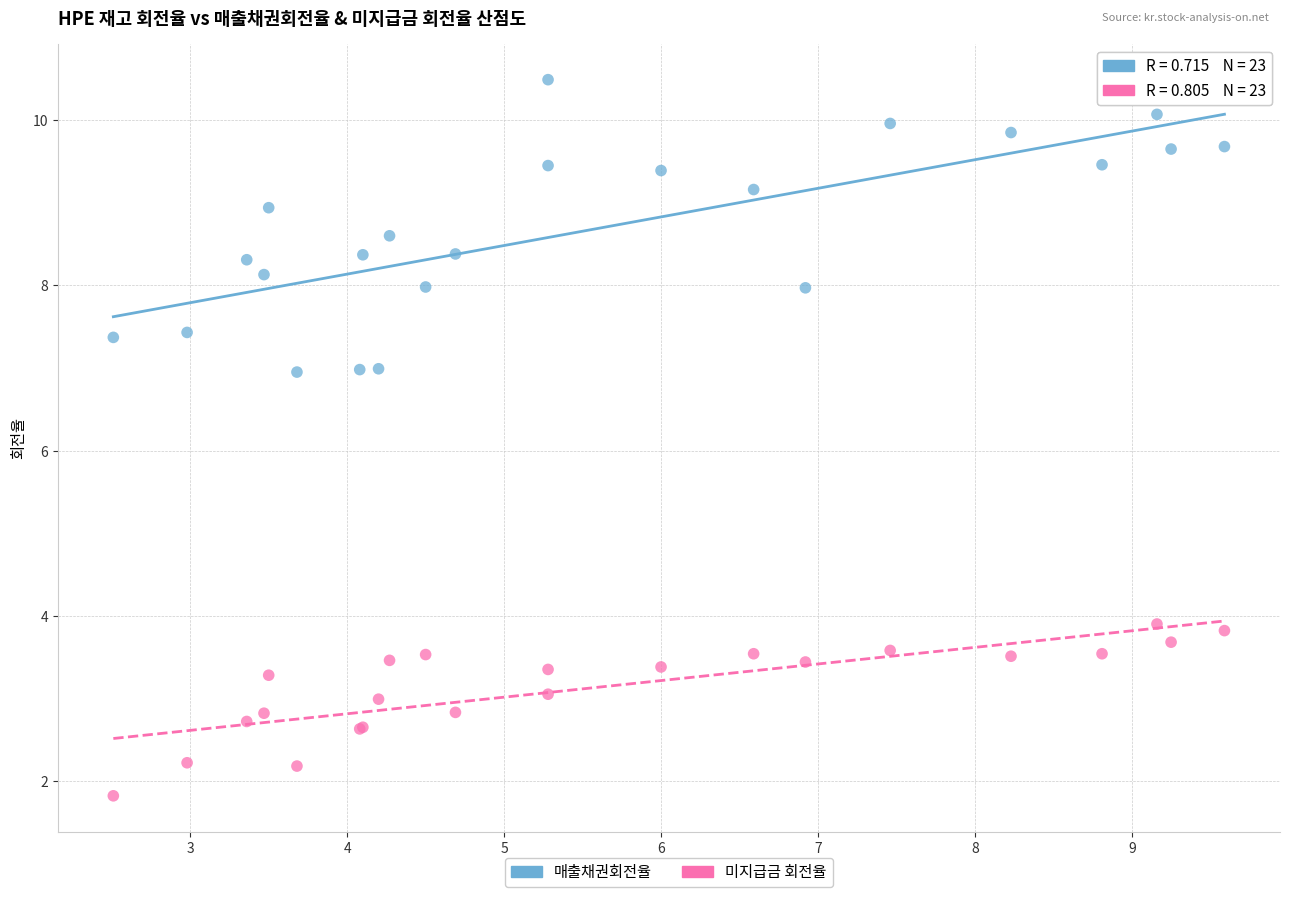

What are all the series names shown in the legend?

매출채권회전율, 미지급금 회전율